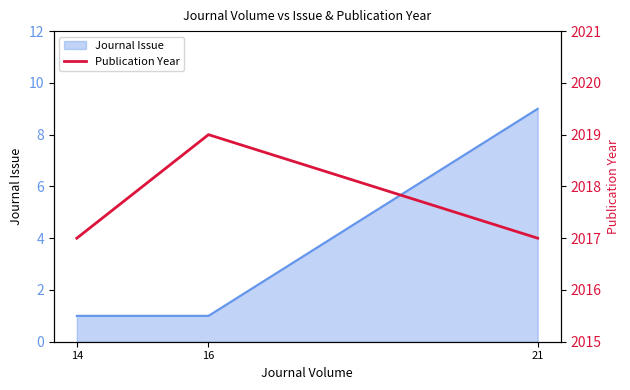

Is it true that Journal Issue equals 13 at 21?

False